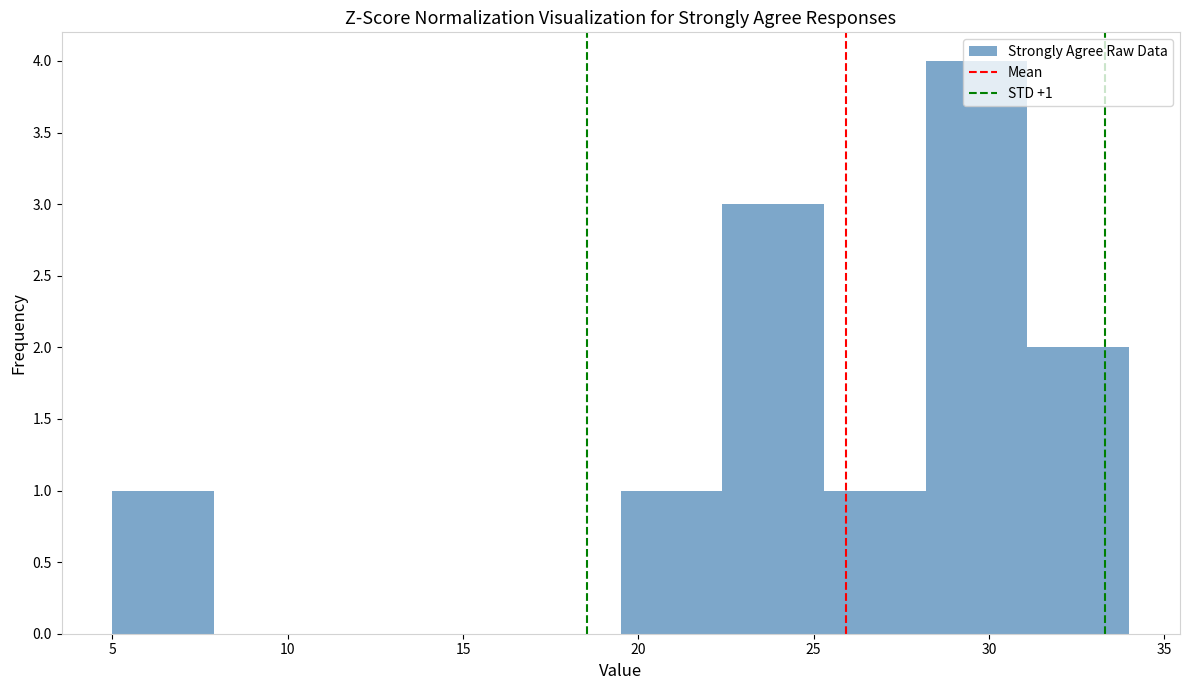

Which range on the x-axis has the tallest bar?

28.2 to 31.1